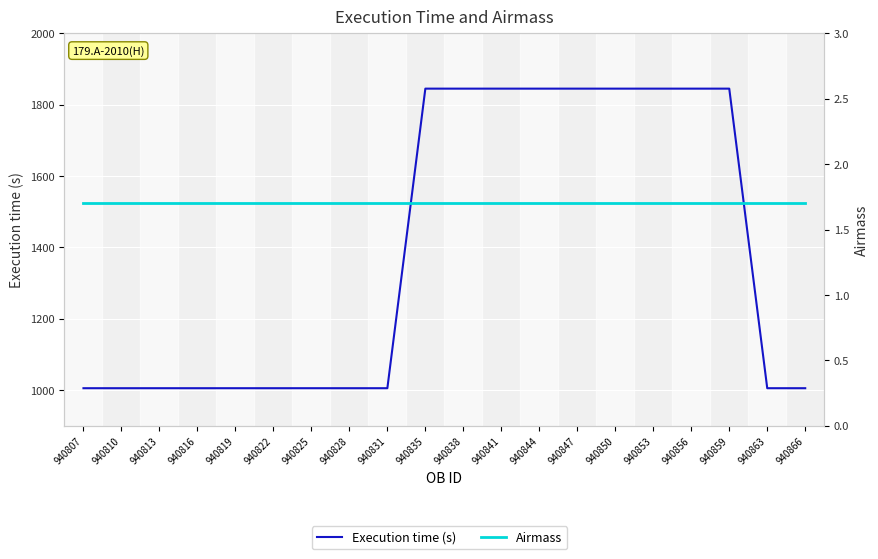

What are all the series names shown in the legend?

Execution time (s), Airmass